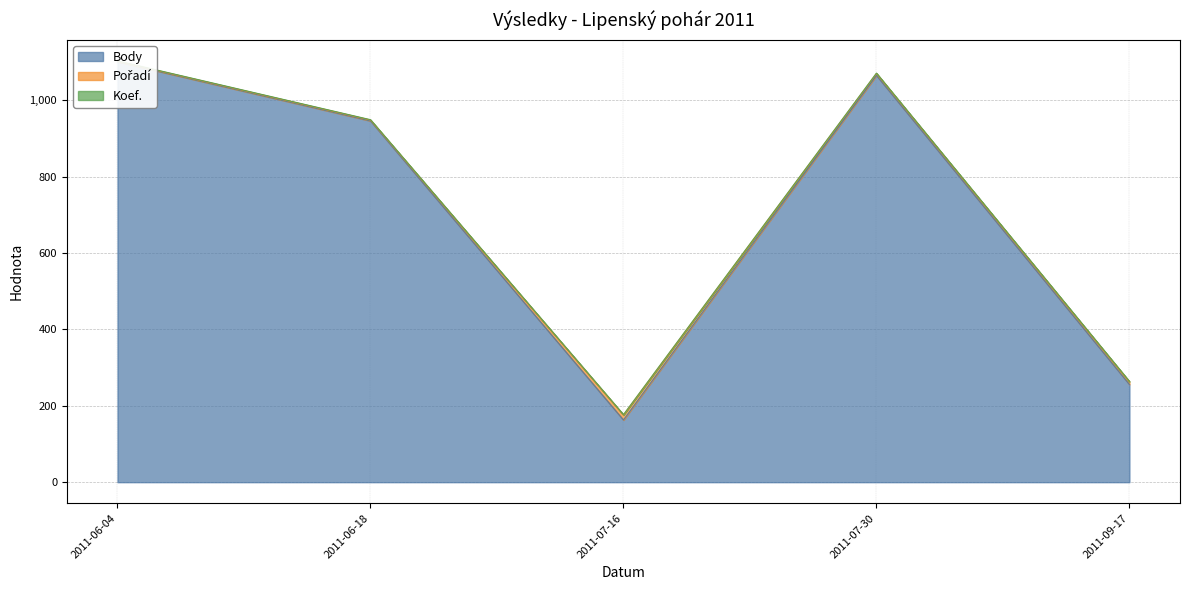

Does the chart display data point markers on the line(s)?

No